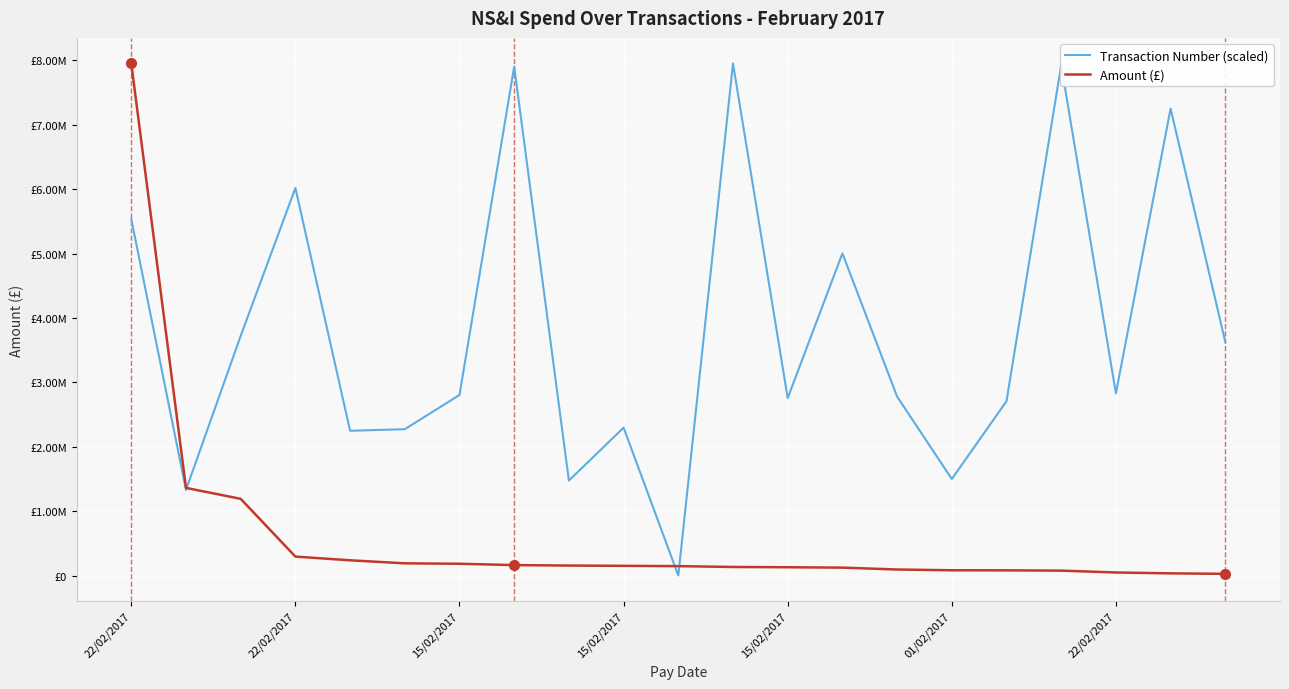

Is this an area chart (filled region under the line)?

No